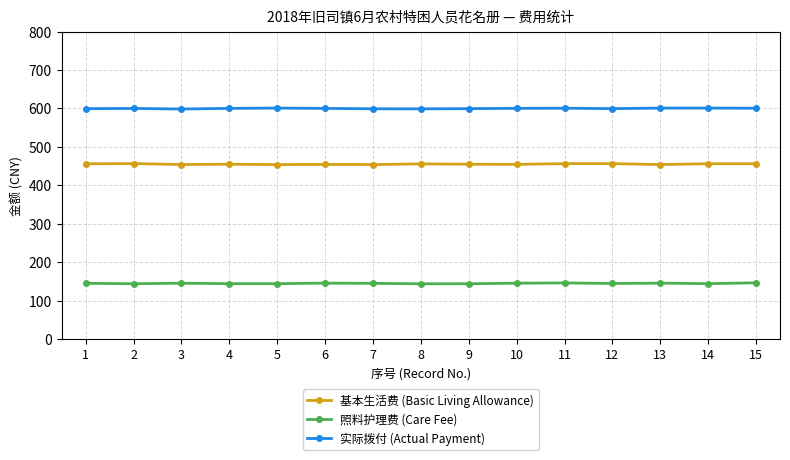

What is the spread (max minus min) of values at 12?

454.9